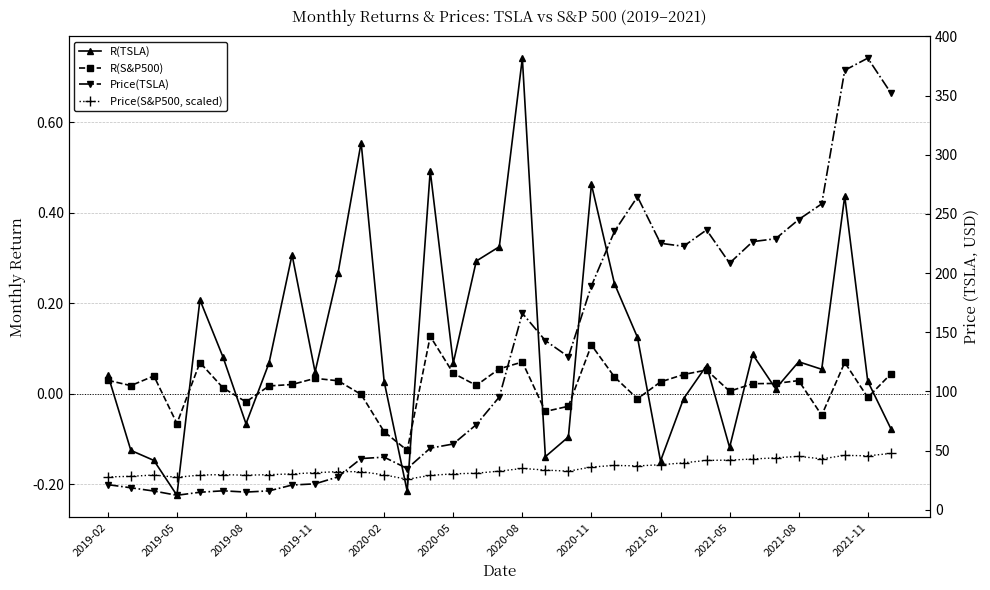

Which series has the widest spread of values?

Price(TSLA)